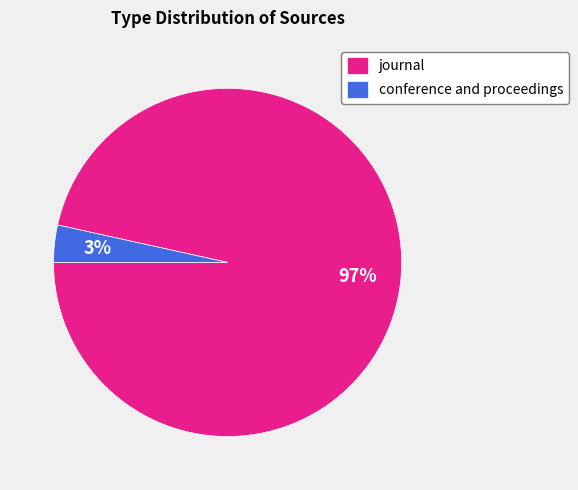

Does any single category account for the majority?

Yes